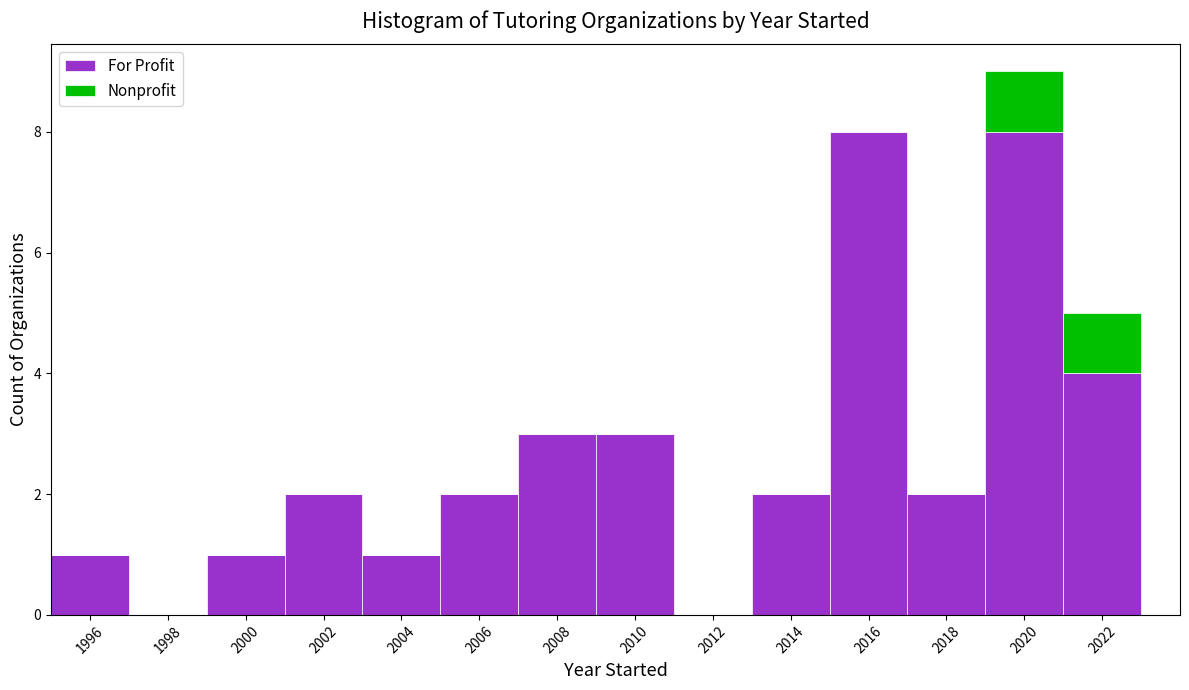

Which range on the x-axis has the tallest stacked bar (by total height)?

2019 to 2021